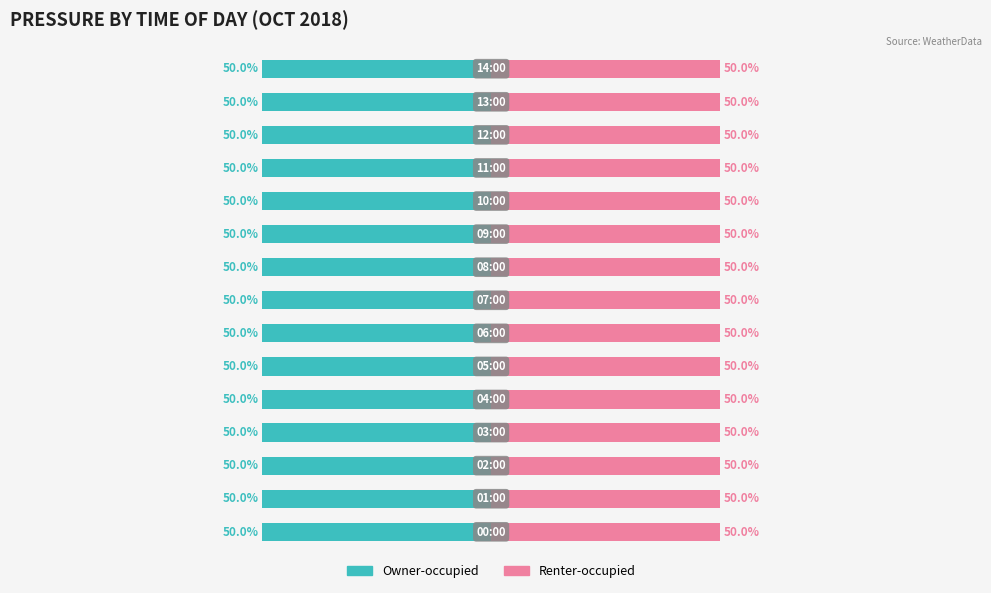

At how many categories does at least one series exceed 8?

15